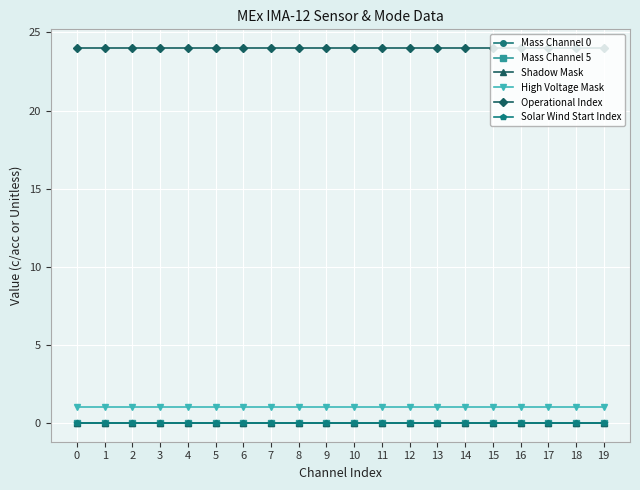

Is this an area chart (filled region under the line)?

No